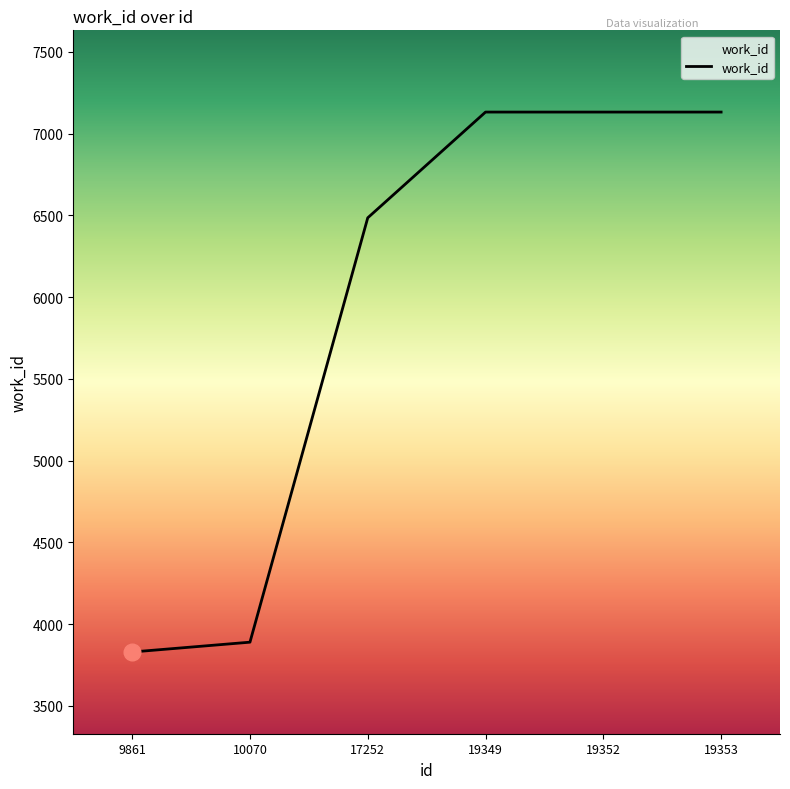

True or false: the data shows 10214 at 19353.

False